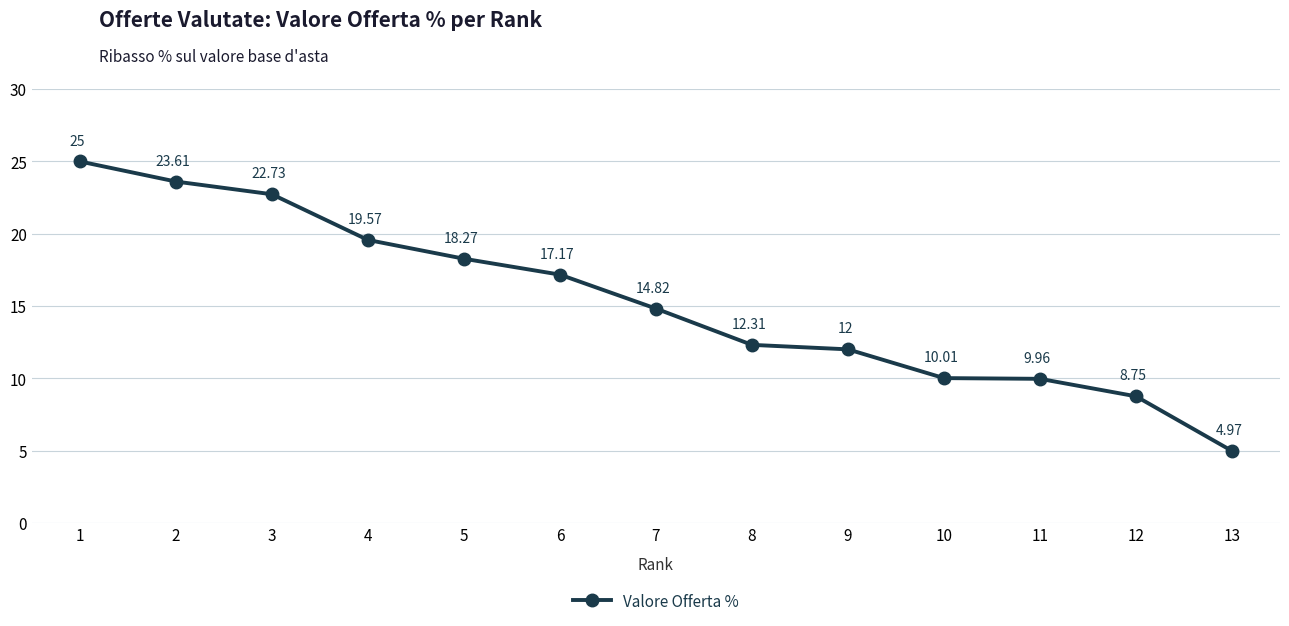

What value does the data have at 1?

25.0